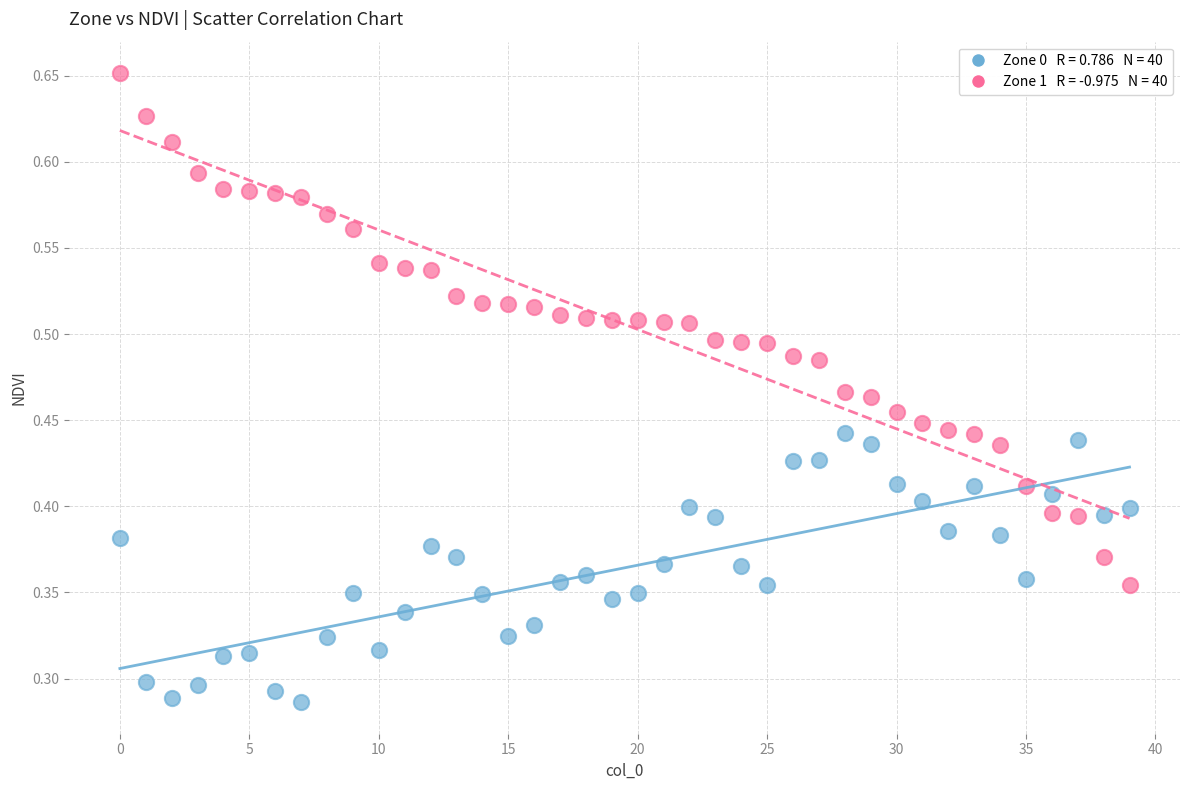

How many points are shown in the scatter plot?

80